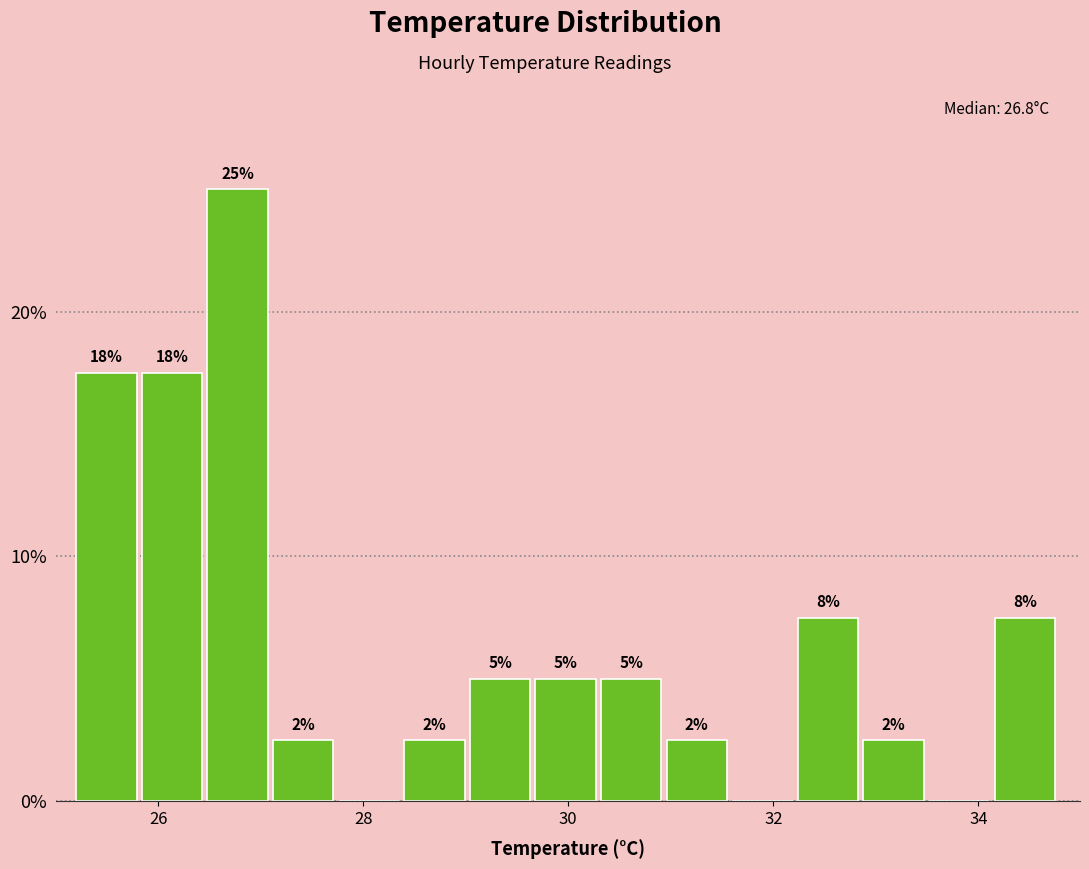

Read against the x-axis, roughly where is the centre of the tallest bar?

26.8